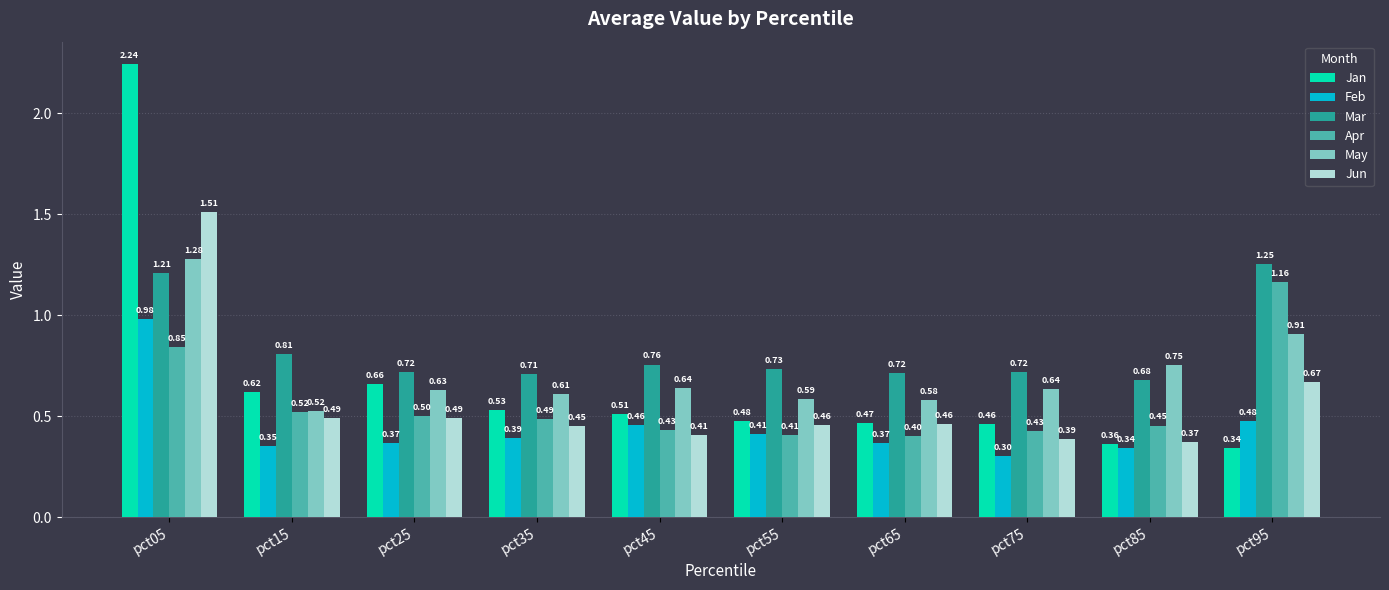

What is the sum of all Jan values?

6.7